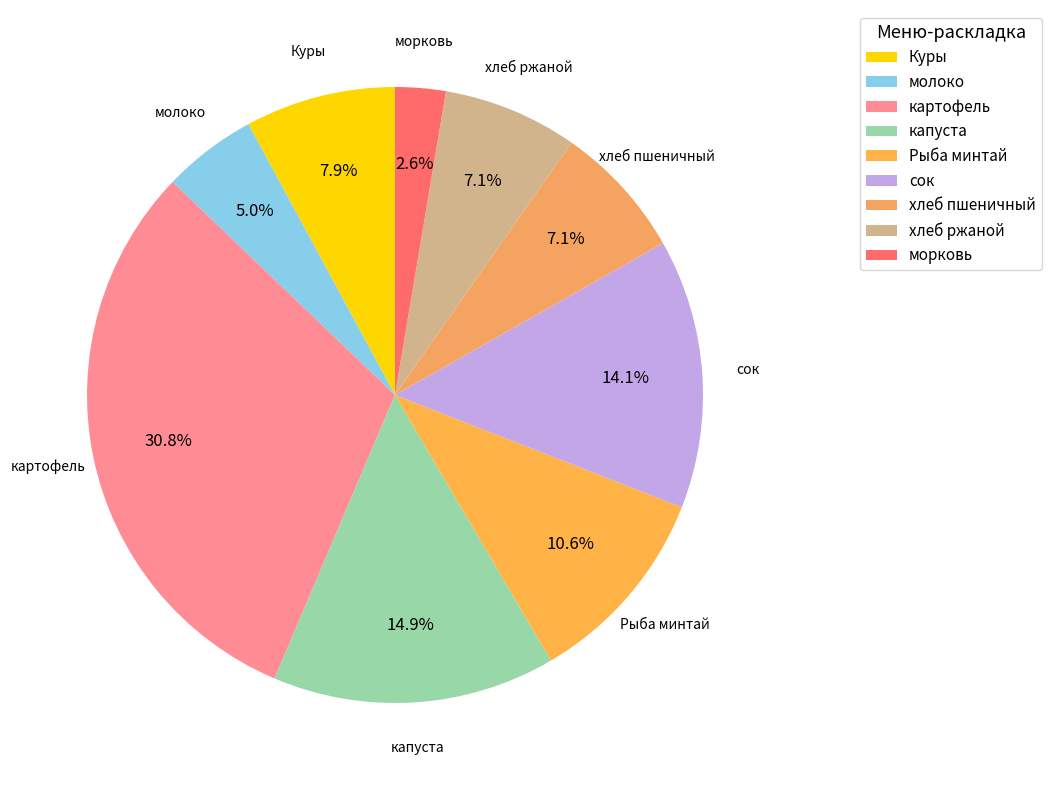

To the nearest percent, what is the difference between the largest and smallest slice percentages?

28%